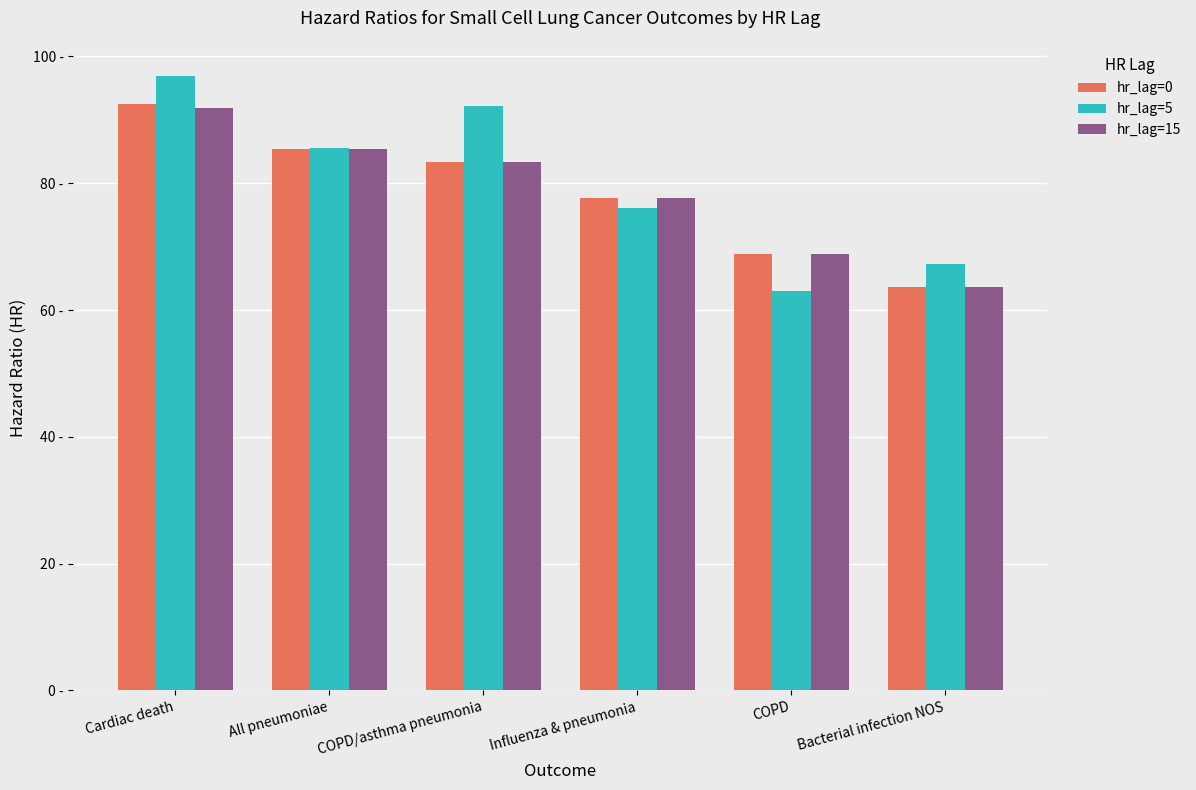

What are all the series names shown in the legend?

hr_lag=0, hr_lag=5, hr_lag=15